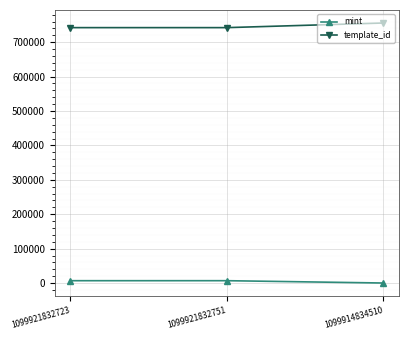

Does the chart have visible grid lines?

Yes